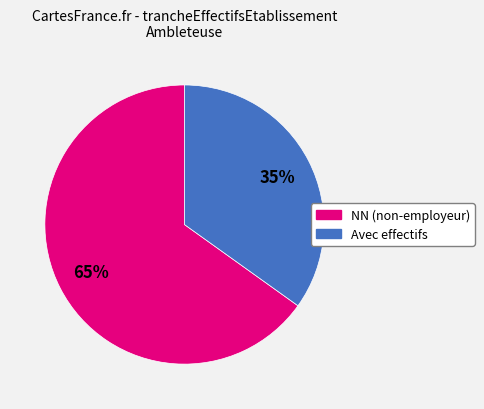

To the nearest percent, what is the difference between the largest and smallest slice percentages?

30%